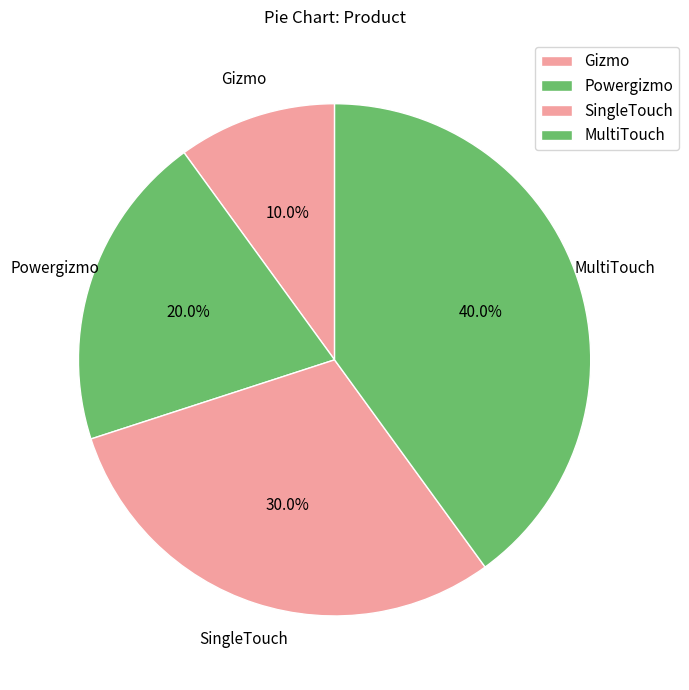

What percentage is the Powergizmo slice, to the nearest percent?

20%